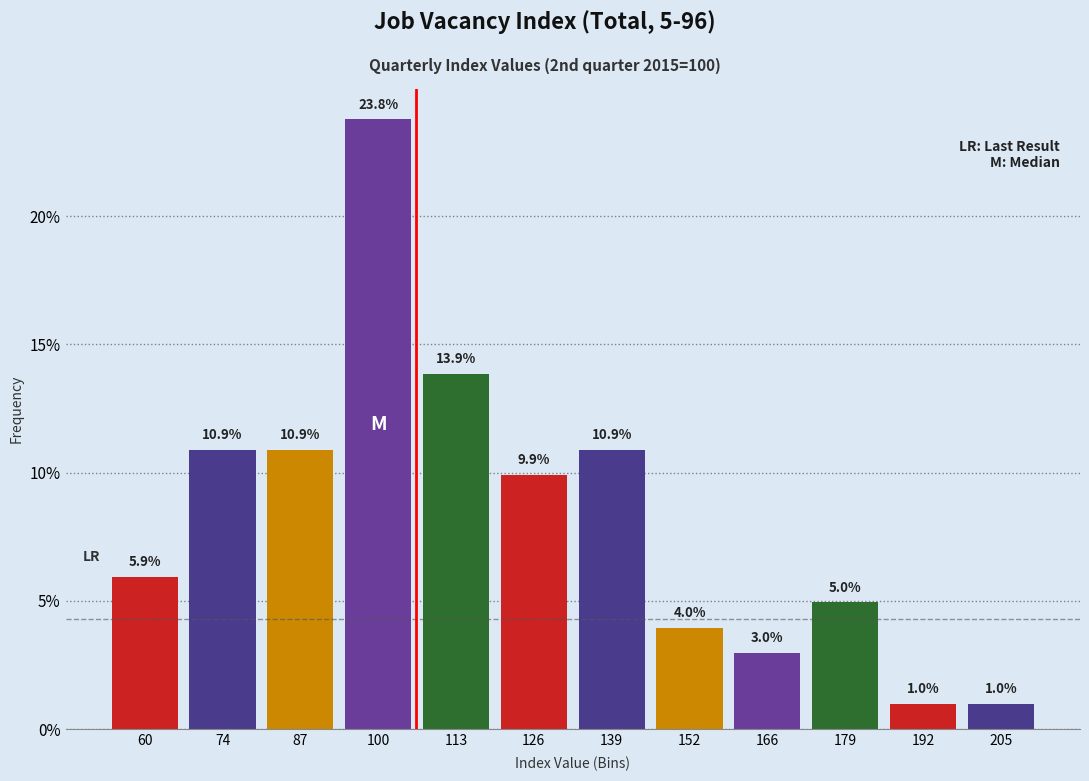

Which range on the x-axis has the tallest bar?

94 to 106